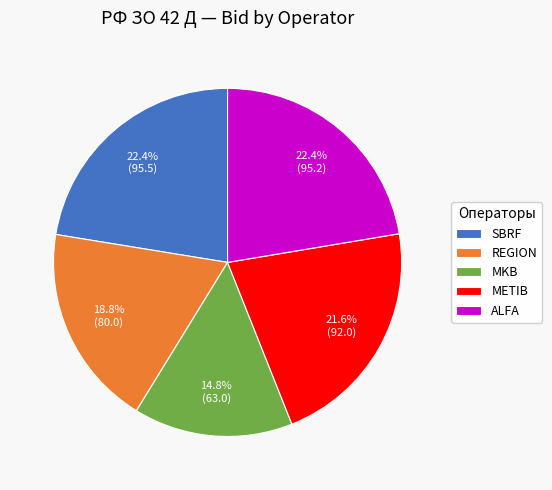

What is the ratio of the value at ALFA to the value at SBRF?

1.0